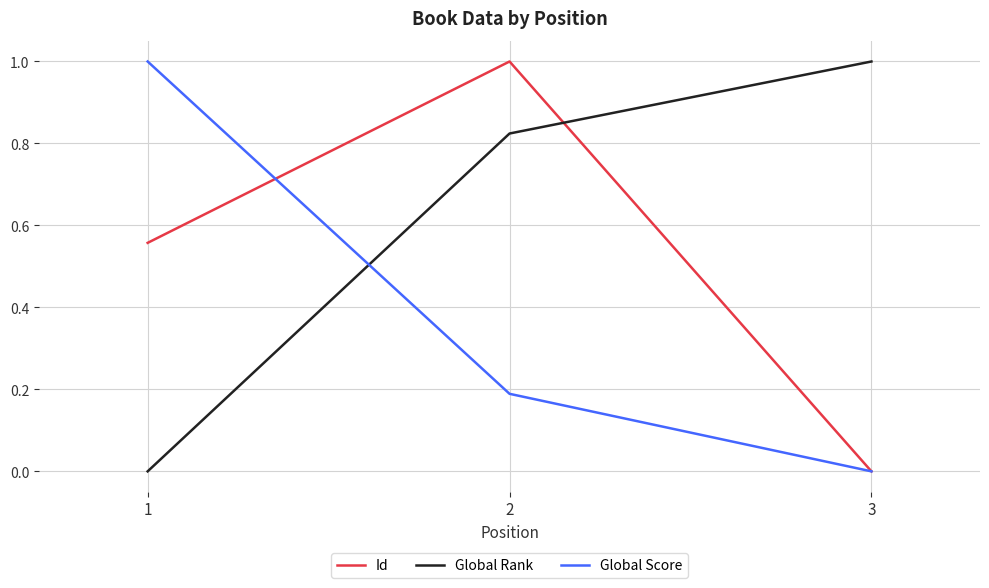

Which category has the lowest value in the Global Score series?

3